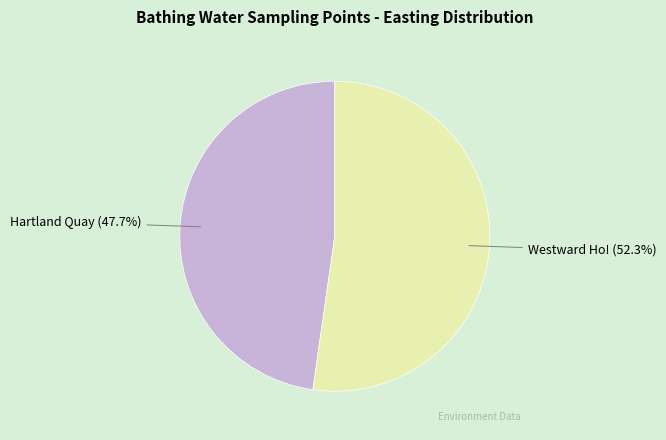

Rank the categories by value from highest to lowest.

Westward Ho!, Hartland Quay